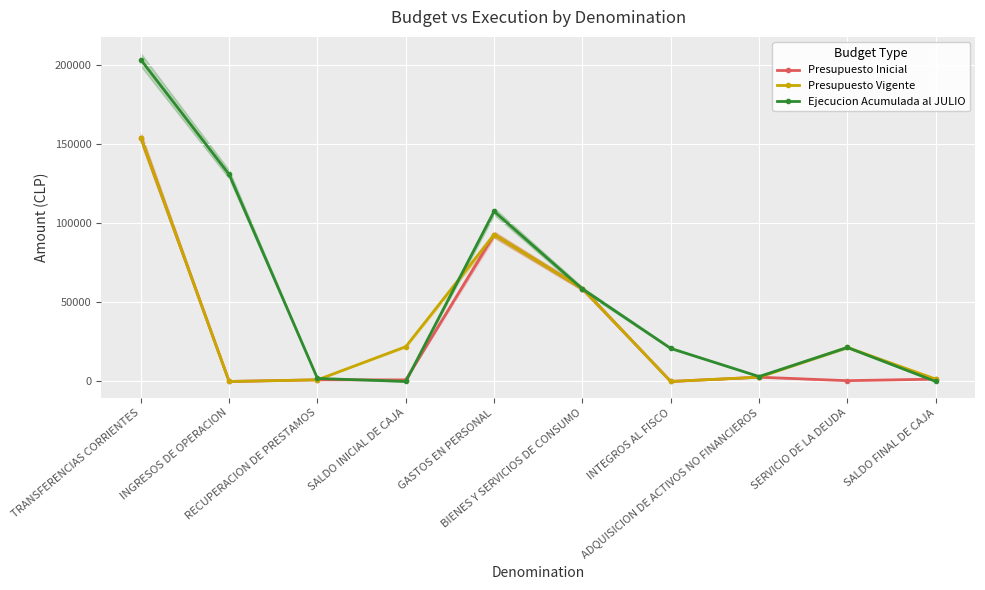

Count the number of categories in the chart.

10